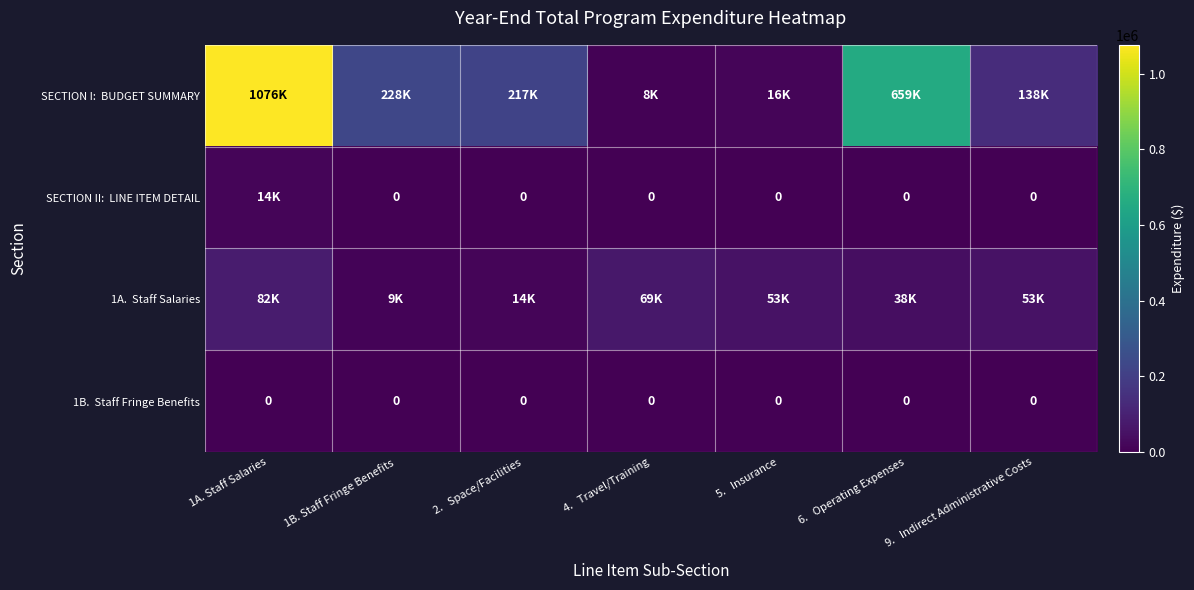

At which label does 1A. Staff Salaries first exceed 52781?

1A. Staff Salaries